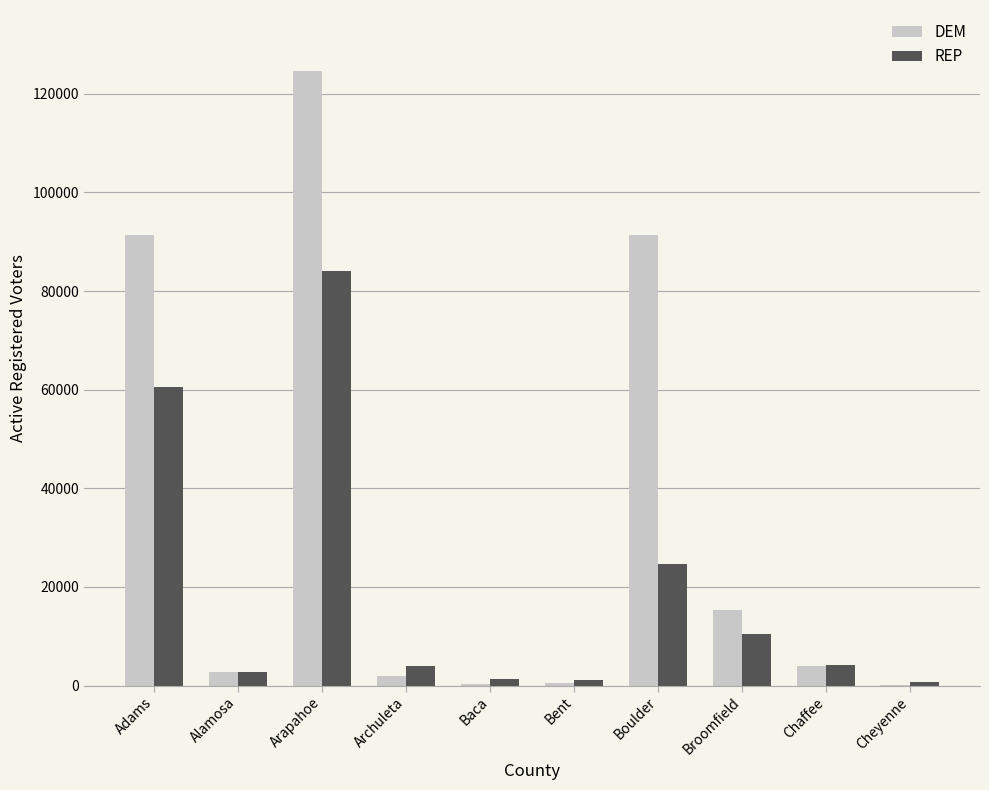

What is the sum of all DEM values?

332160